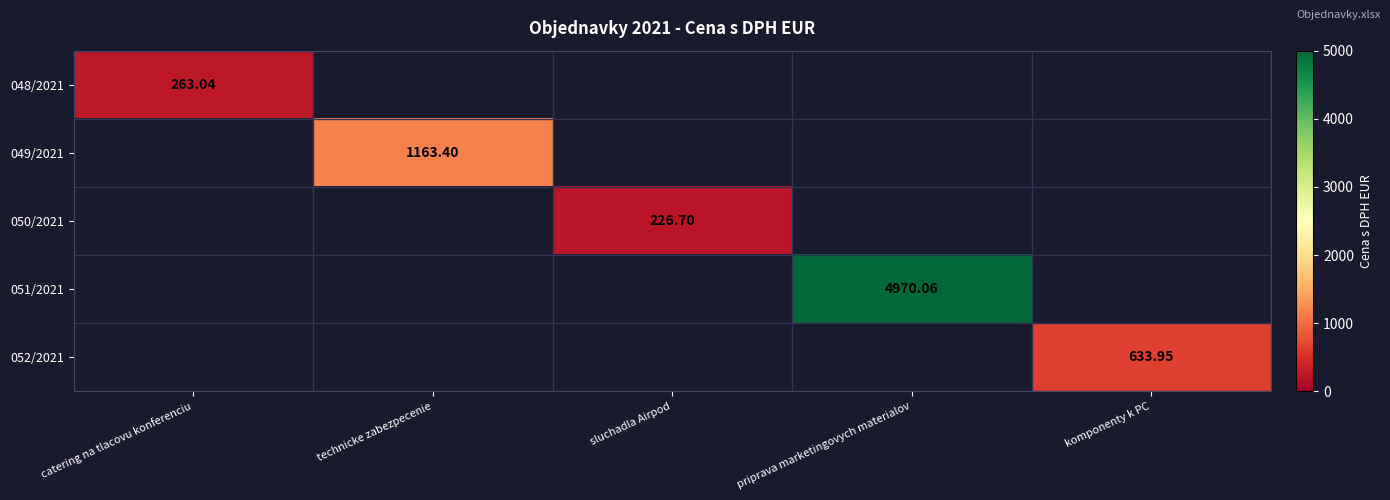

Count the number of data series in this chart.

5